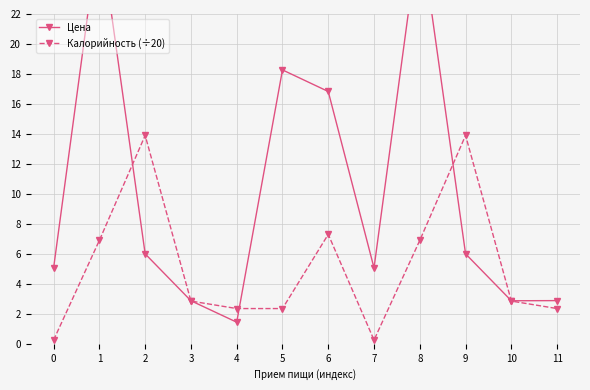

What is the total value across all series at 1?

34.6